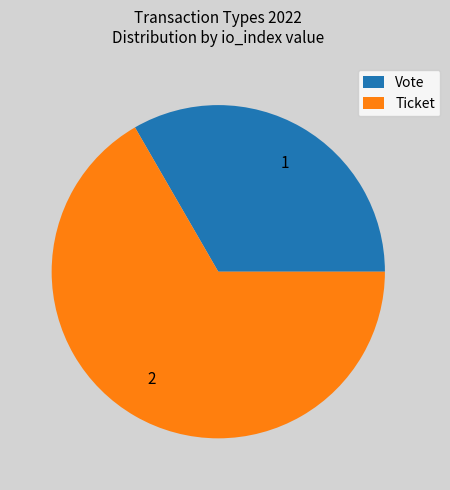

Is there any slice that represents more than half of the pie?

Yes